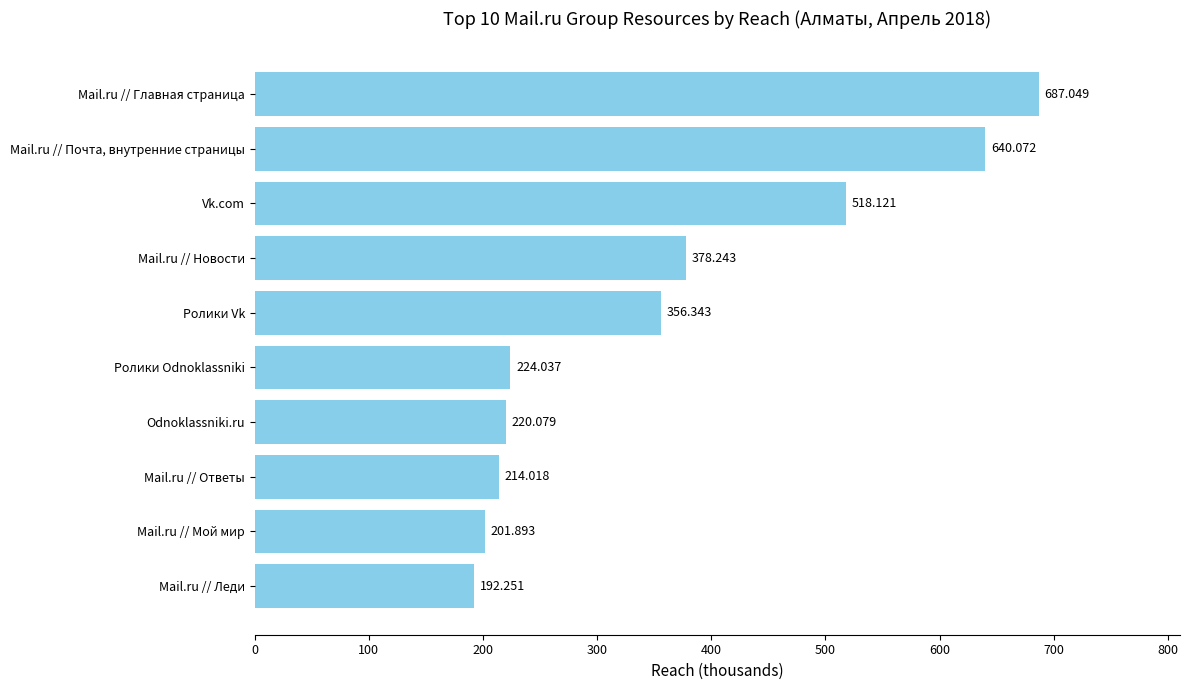

Which label corresponds to the smallest value in the chart?

Mail.ru // Леди